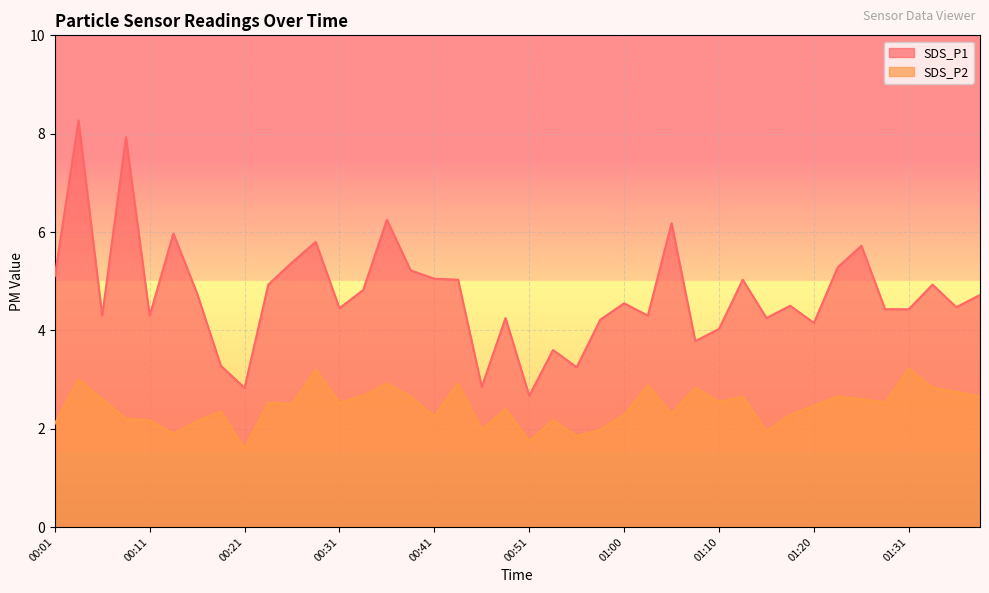

Reading right to left, what are all the values shown in this chart?

SDS_P1: 01:38=4.7	01:36=4.5	01:33=4.9	01:31=4.4	01:28=4.4	01:26=5.7	01:23=5.3	01:20=4.2	01:18=4.5	01:15=4.2	01:13=5.0	01:10=4.0	01:08=3.8	01:05=6.2	01:03=4.3	01:00=4.5	00:58=4.2	00:56=3.2	00:53=3.6	00:51=2.7	00:48=4.2	00:46=2.9	00:43=5.0	00:41=5.0	00:38=5.2	00:36=6.2	00:33=4.8	00:31=4.5	00:29=5.8	00:26=5.4	00:24=4.9	00:21=2.8	00:19=3.3	00:16=4.8	00:14=6.0	00:11=4.3	00:09=7.9	00:06=4.3	00:04=8.3	00:01=5.1
SDS_P2: 01:38=2.6	01:36=2.8	01:33=2.8	01:31=3.2	01:28=2.5	01:26=2.6	01:23=2.6	01:20=2.5	01:18=2.3	01:15=1.9	01:13=2.6	01:10=2.5	01:08=2.8	01:05=2.3	01:03=2.9	01:00=2.3	00:58=2.0	00:56=1.9	00:53=2.2	00:51=1.8	00:48=2.4	00:46=2.0	00:43=2.9	00:41=2.2	00:38=2.6	00:36=2.9	00:33=2.7	00:31=2.5	00:29=3.2	00:26=2.5	00:24=2.5	00:21=1.6	00:19=2.4	00:16=2.1	00:14=1.9	00:11=2.2	00:09=2.2	00:06=2.6	00:04=3.0	00:01=2.1